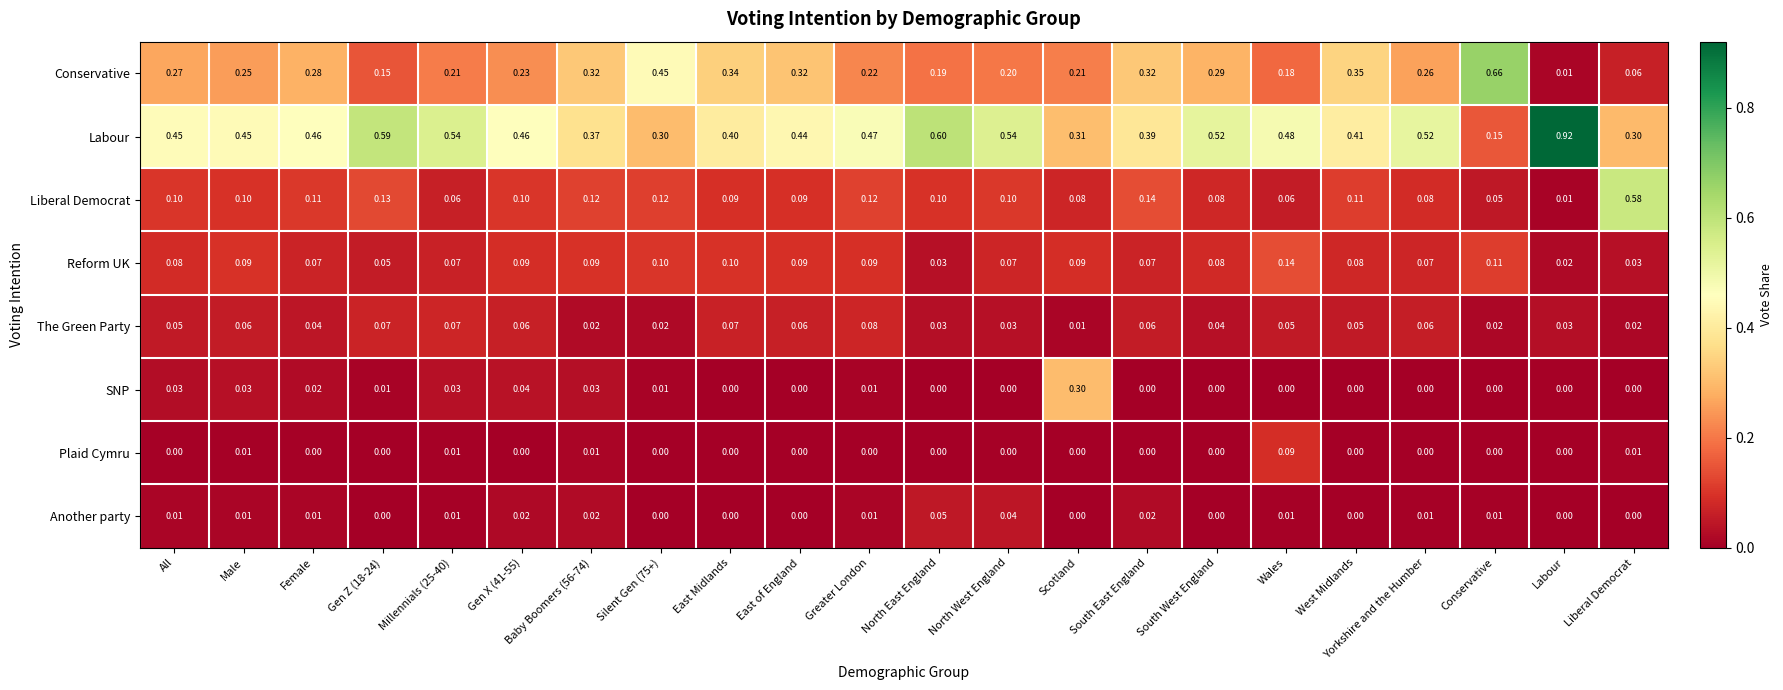

Which series has the largest range (max minus min)?

Labour